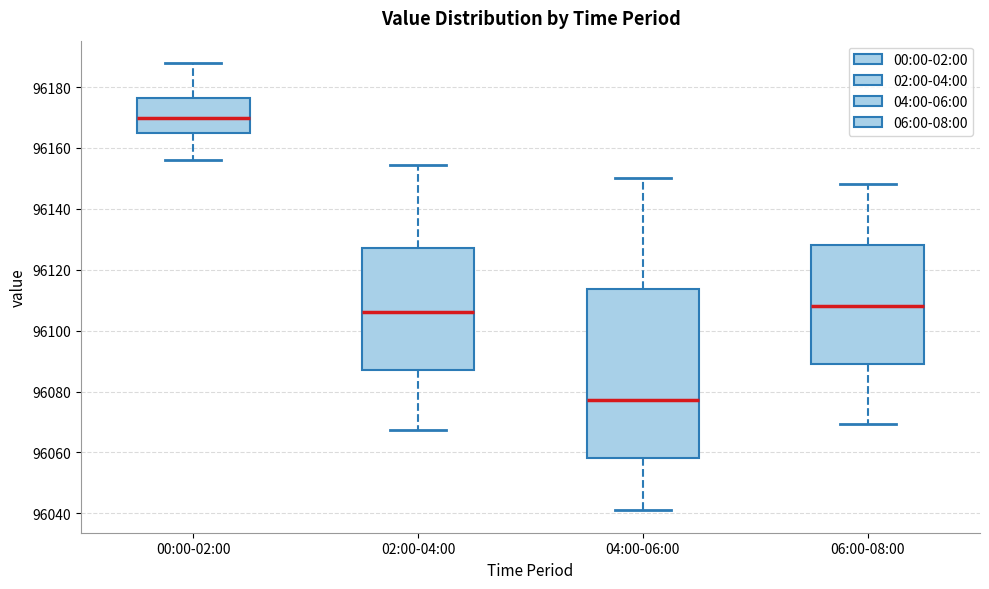

Which box's median line is the lowest?

04:00-06:00